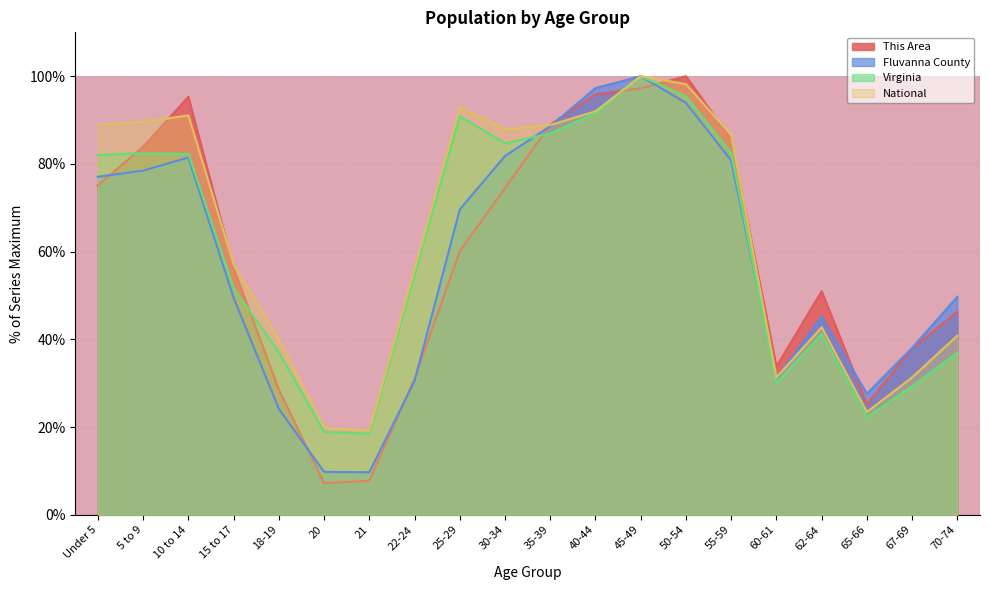

How many data points in Virginia are less than 82?

10